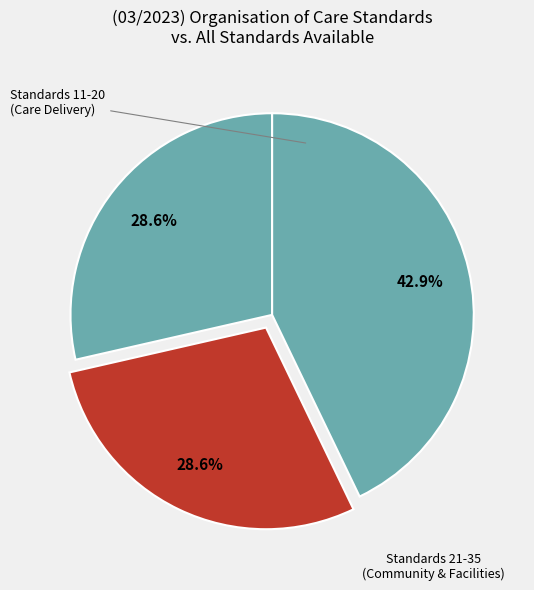

How many slices are in this pie chart?

3